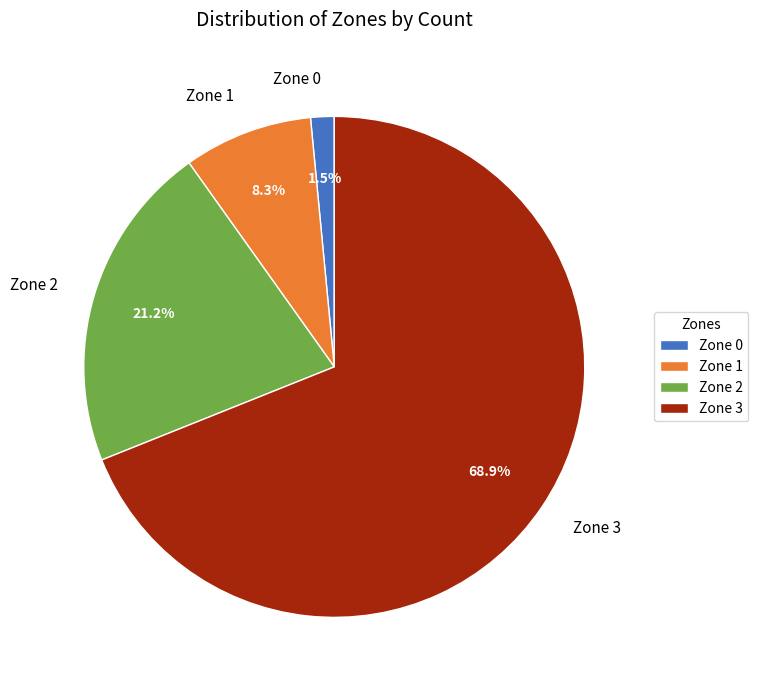

How many segments does this pie chart have?

4